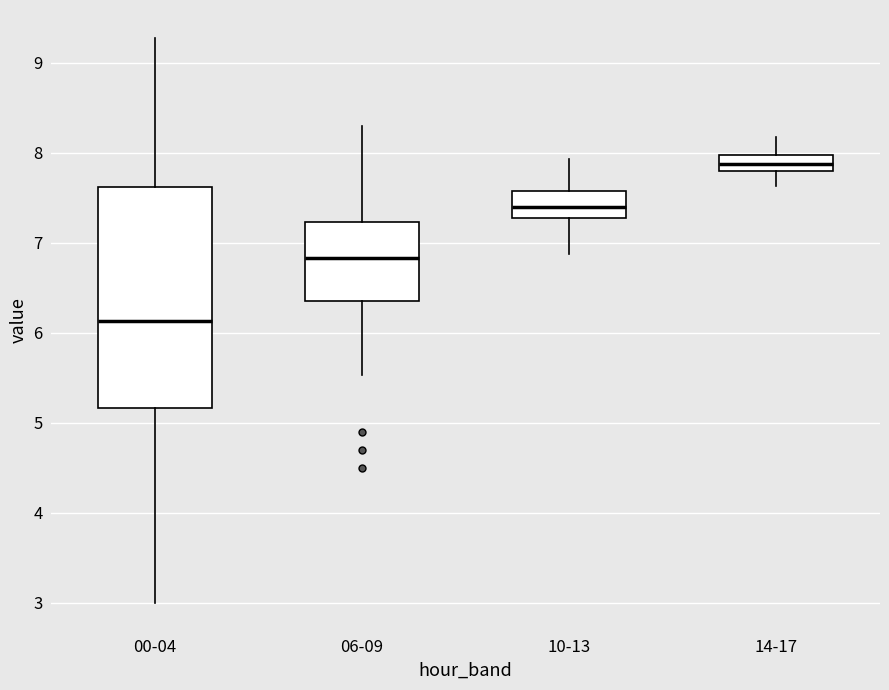

Where does the upper whisker of the box for 00-04 end on the y-axis? The values are not printed on the chart, so give them approximately, as read against the axis.

9.3